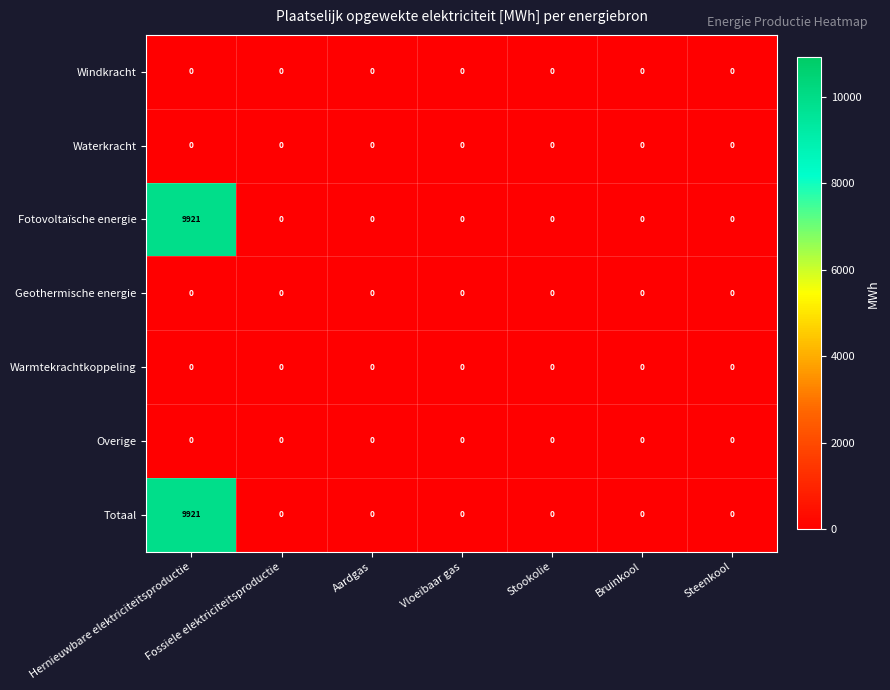

At which category does the chart reach its peak across all series?

Hernieuwbare elektriciteitsproductie